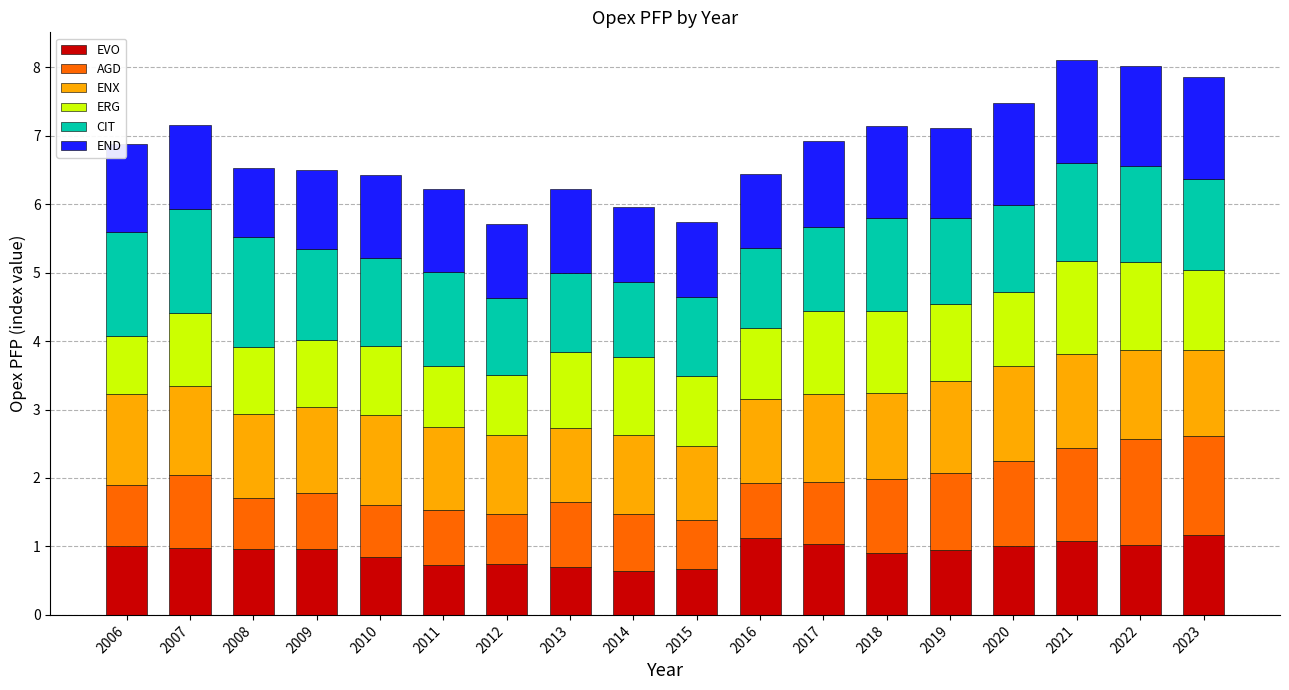

What is the total value across all series at 2023?

7.9